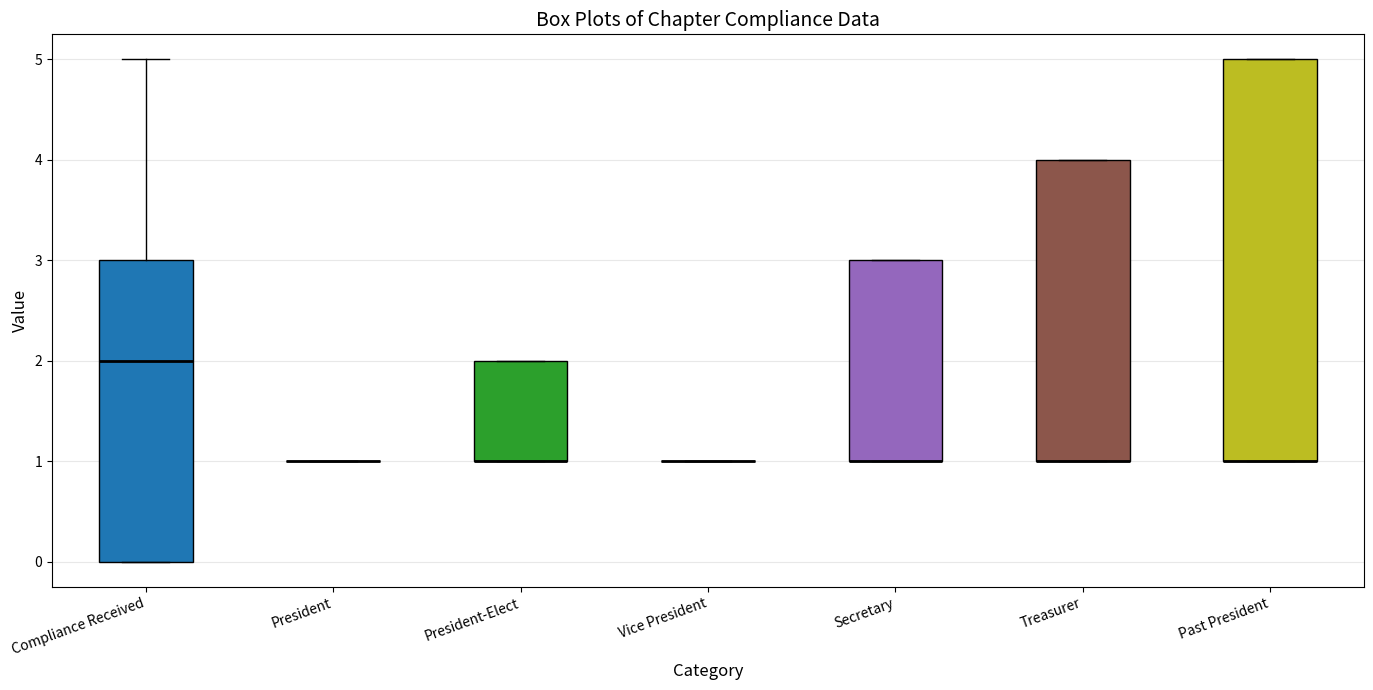

Which box is the tallest, from its lower edge to its upper edge?

Past President